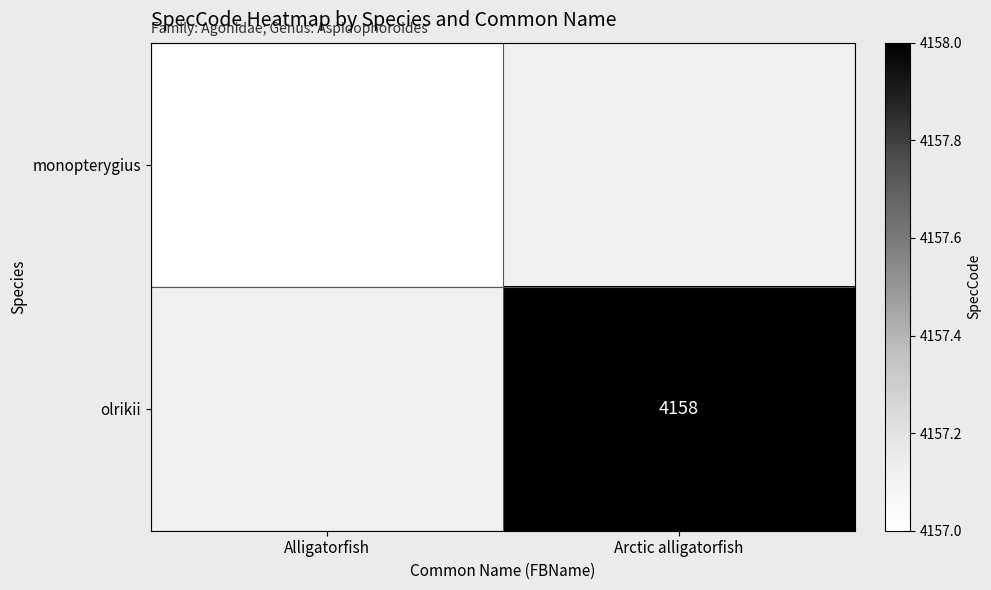

Is the value of olrikii at Arctic alligatorfish greater than the value of monopterygius at Alligatorfish?

Yes